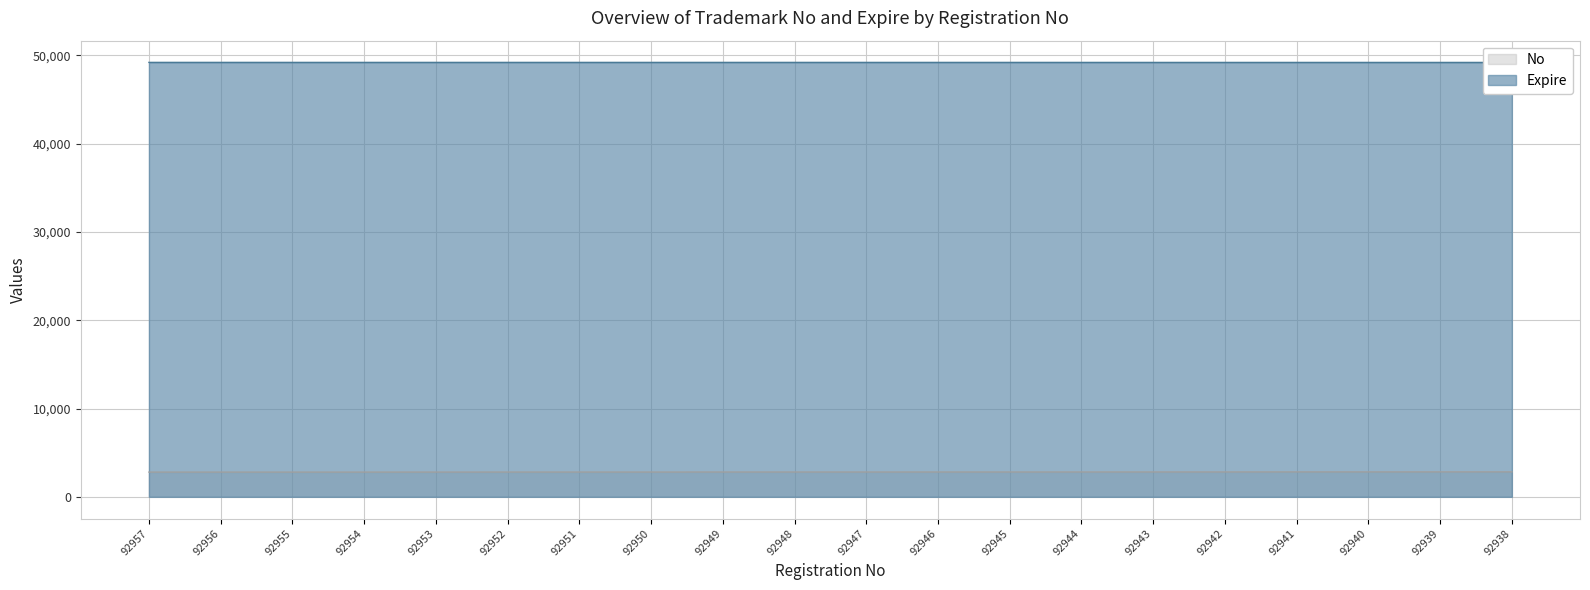

Where does the No series first go above 2812?

92946